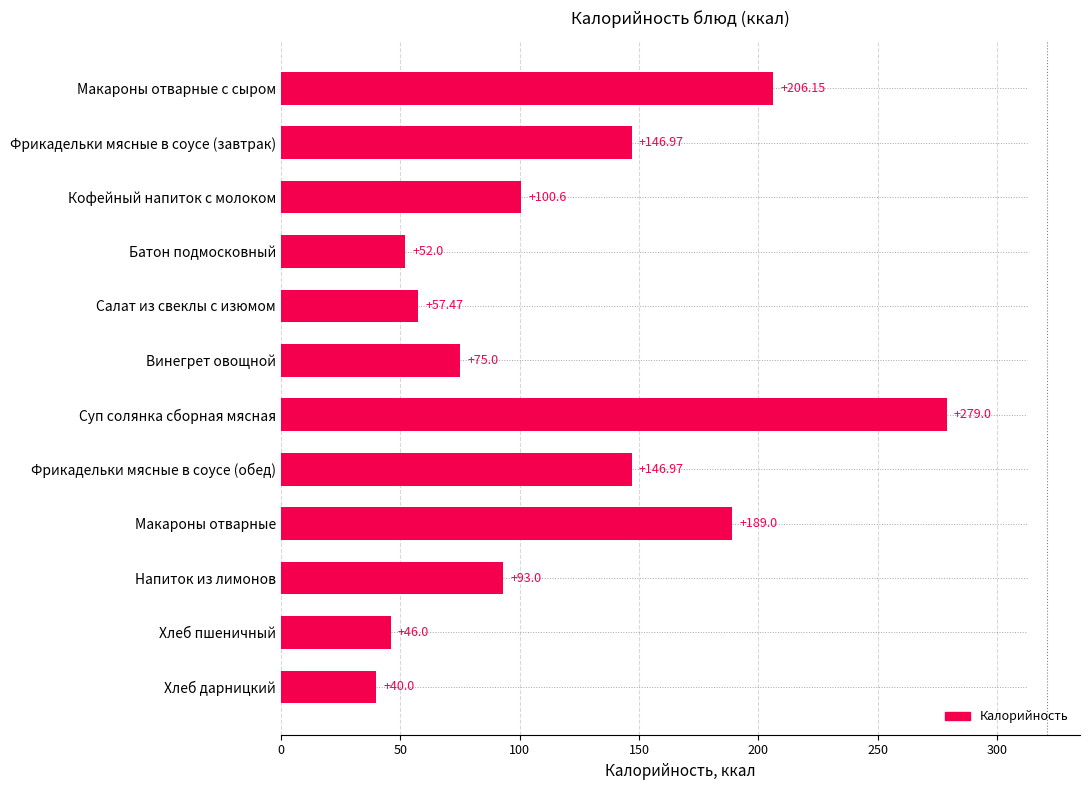

What is the ratio of the value at Кофейный напиток с молоком to the value at Фрикадельки мясные в соусе (обед)?

0.7